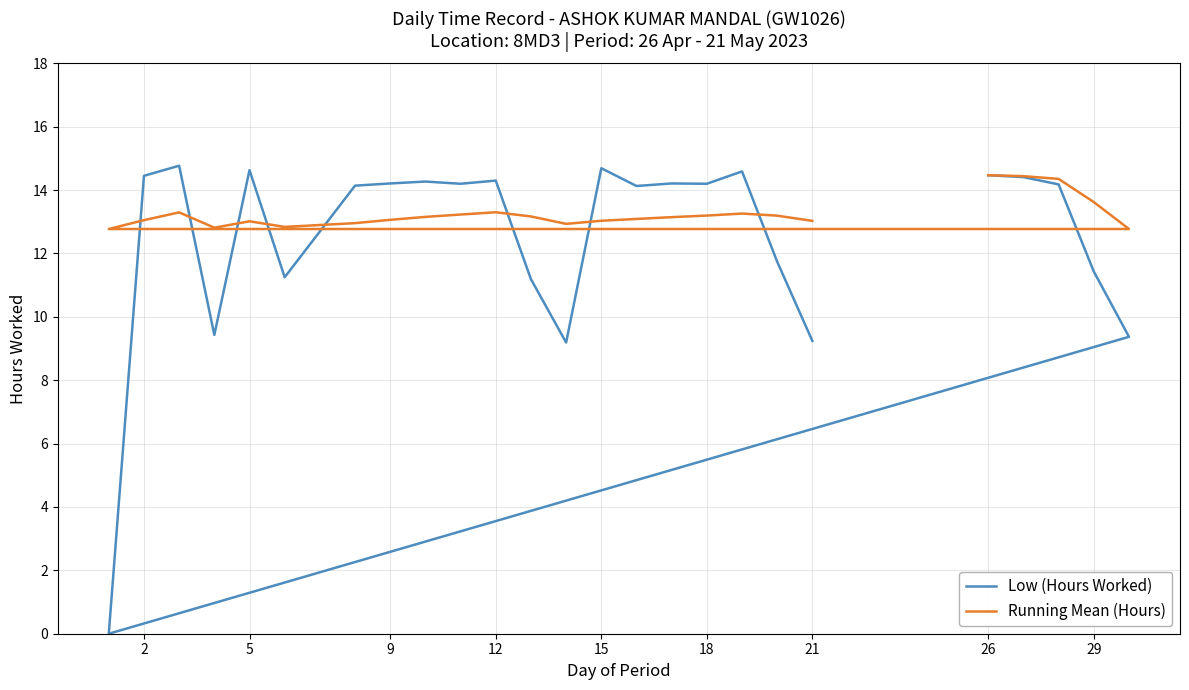

True or false: Running Mean (Hours) and Low (Hours Worked) cross at least once.

True